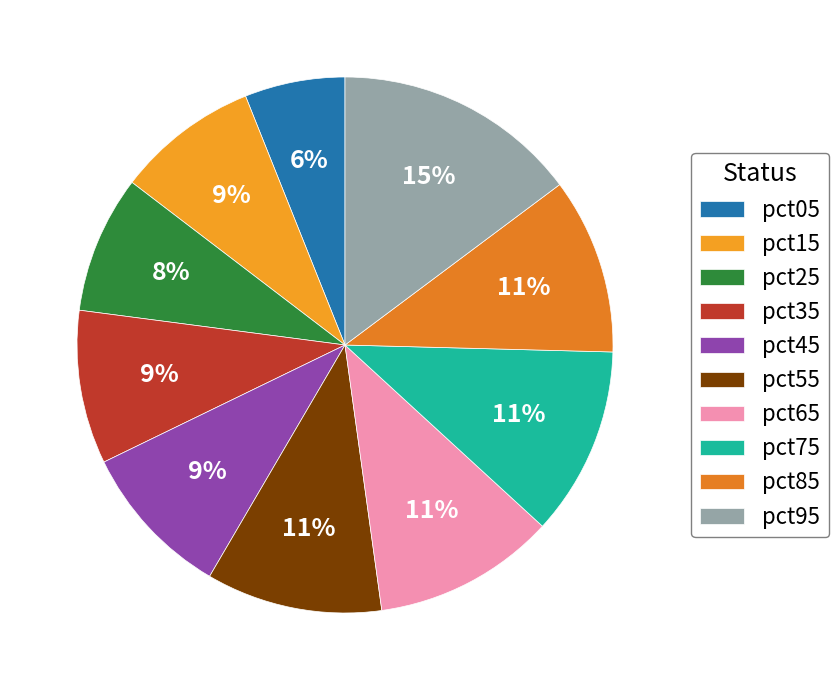

Which category has the smallest portion of the pie?

pct05